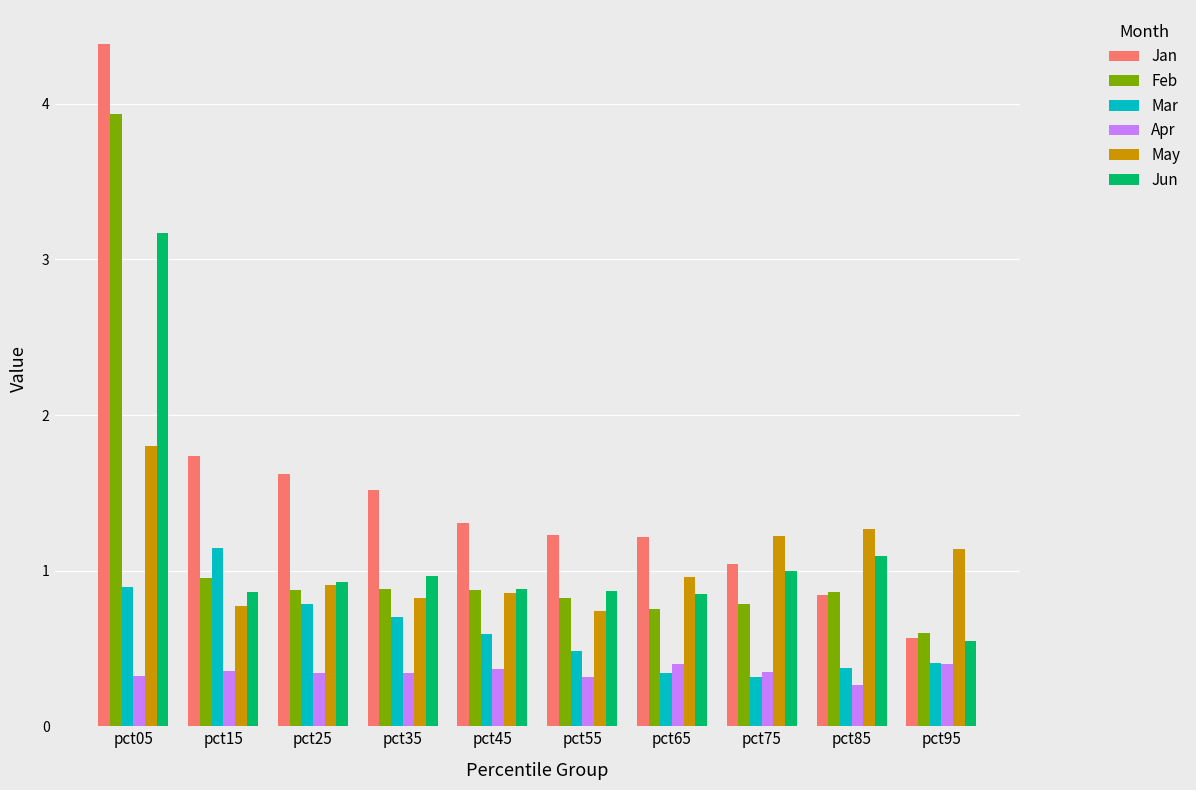

What is the average value of the Jan series?

1.5